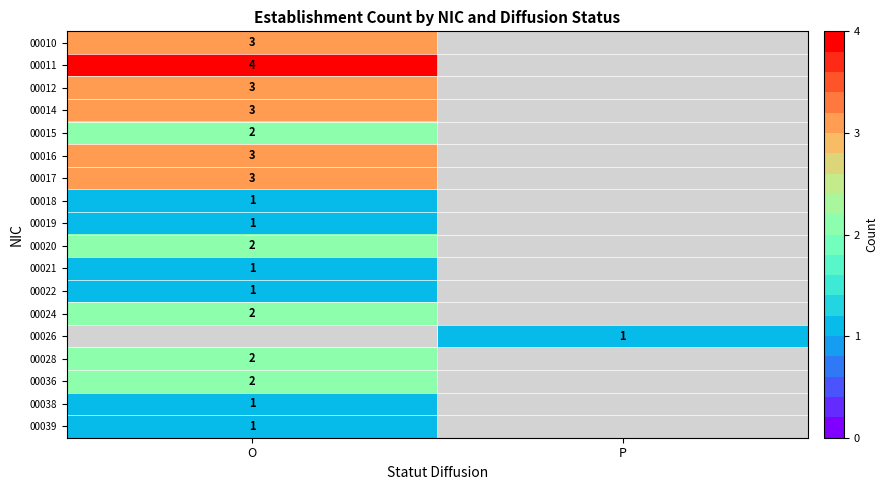

True or false: 00036 has a value of 2 at O.

True